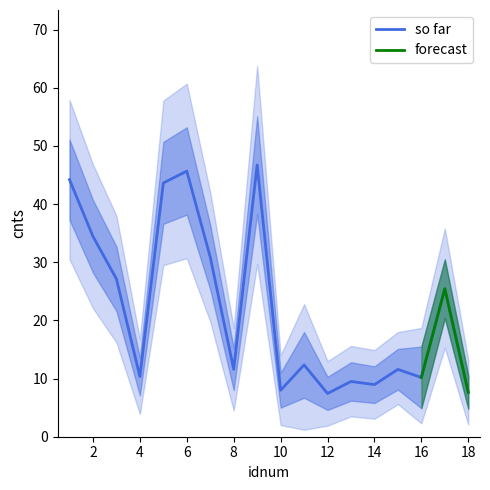

In cnts_outer_low, how many points are lower than both neighbors (excluding endpoints)?

5